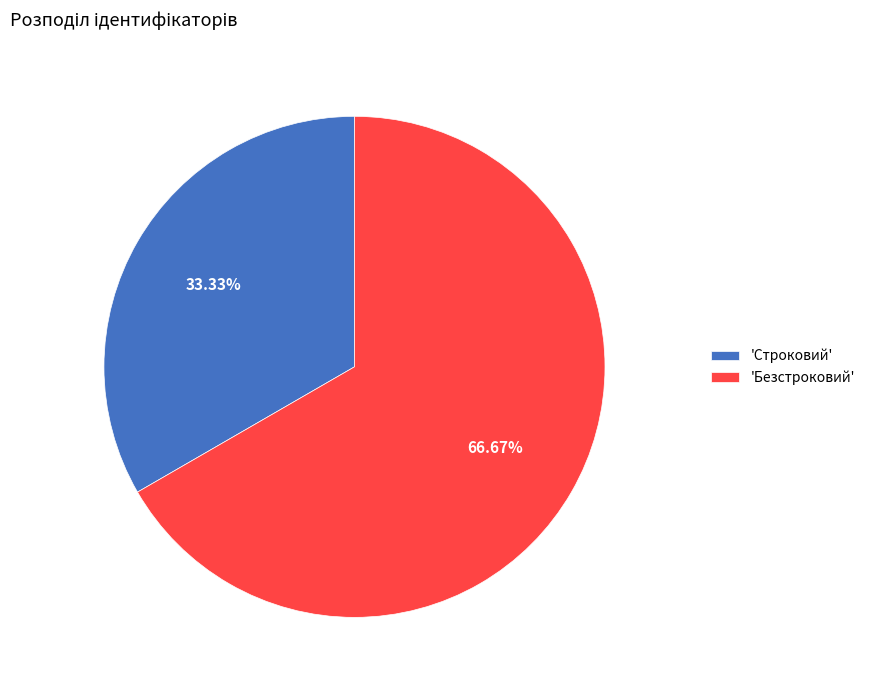

Which has a higher value, 'Безстроковий' or 'Строковий'?

'Безстроковий'